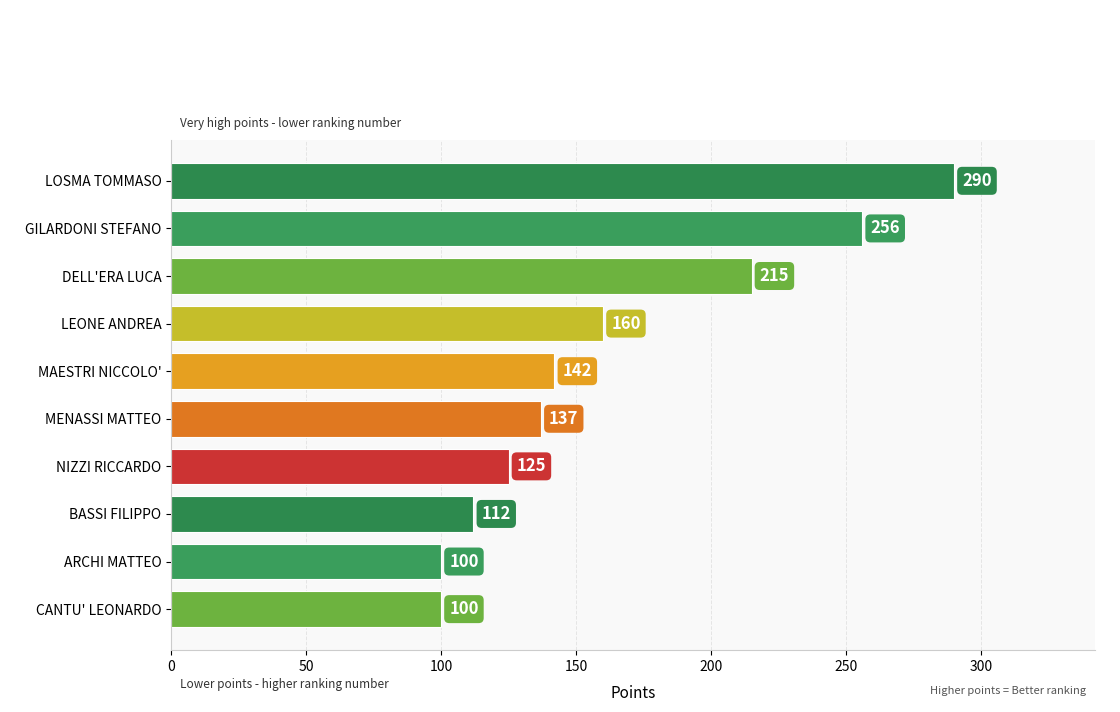

What position from the top is GILARDONI STEFANO?

2